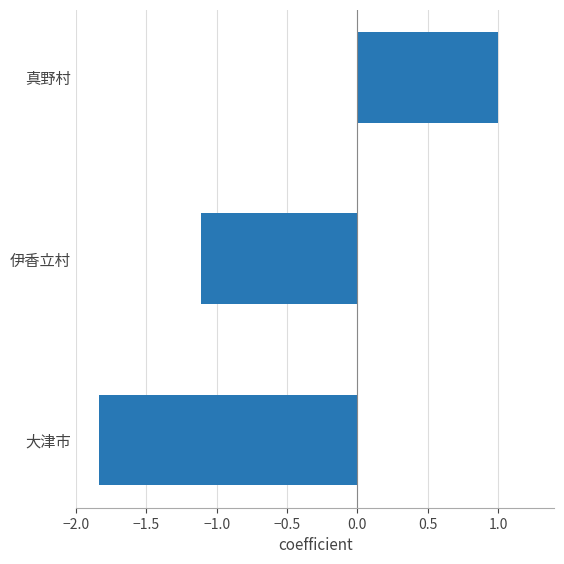

What is the sum of all values?

-1.9